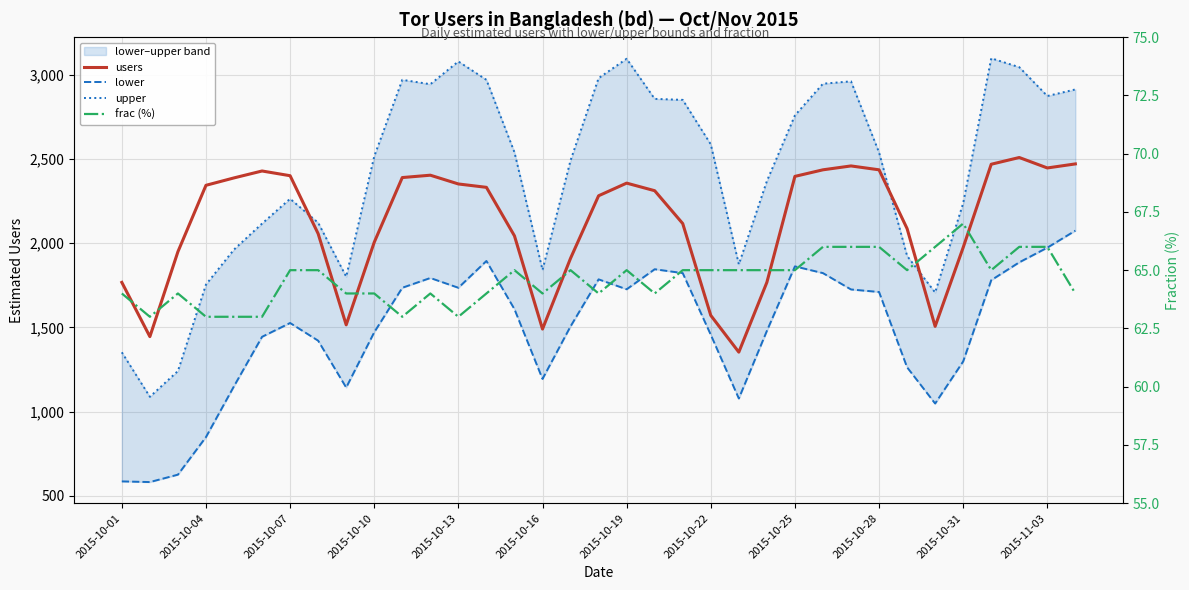

What is the difference between the maximum and second lowest values in the upper series?

1856